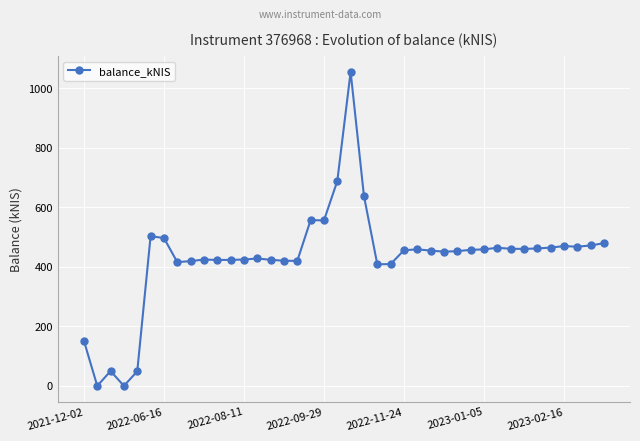

What is the value of the 25th point from the left?

456.1